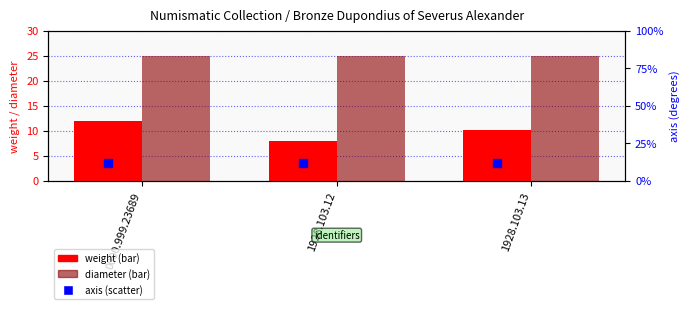

Which series contains the highest Y value?

diameter